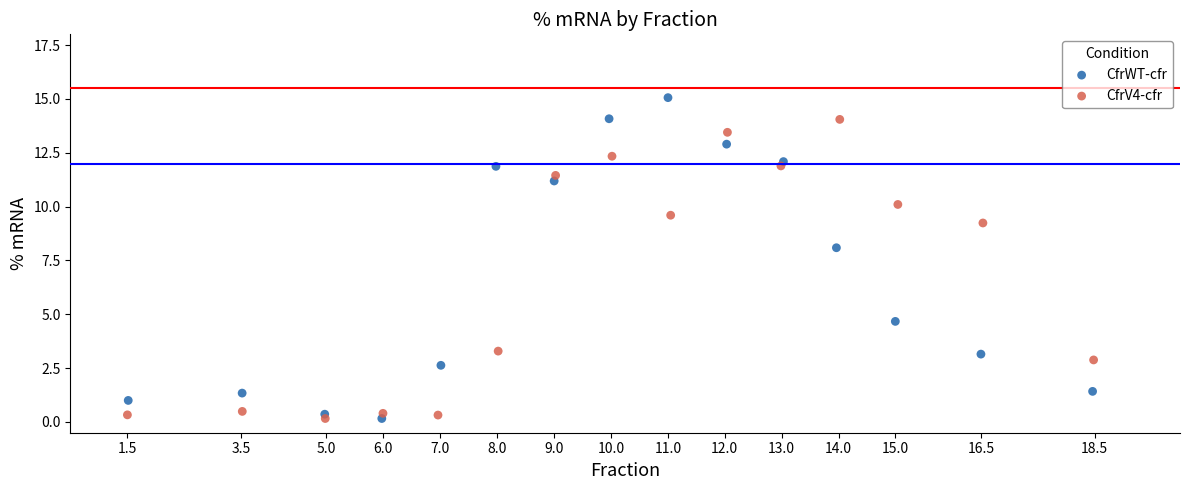

Which series has the widest spread of Y values?

CfrWT-cfr